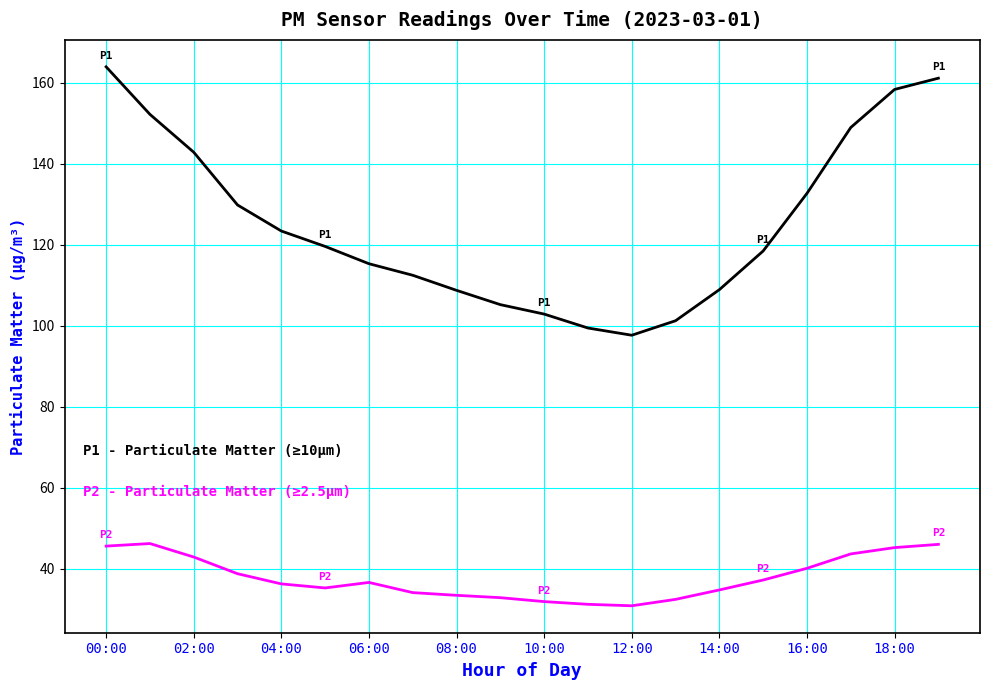

What is the maximum value shown in the chart?

163.9